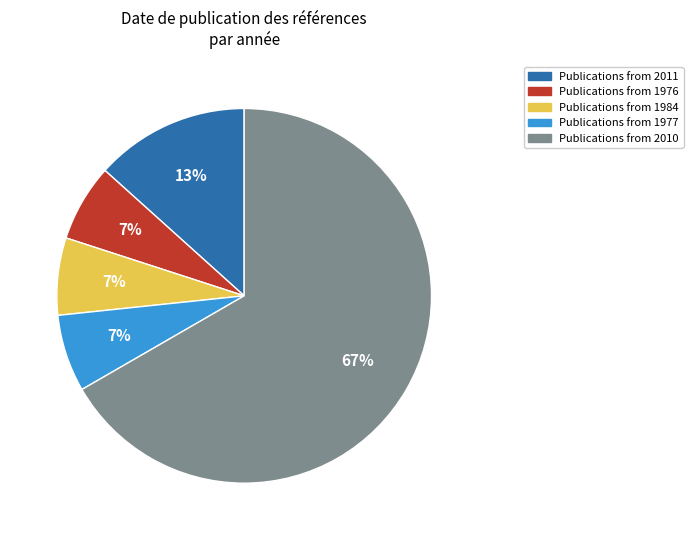

Is there a majority slice in this chart?

Yes